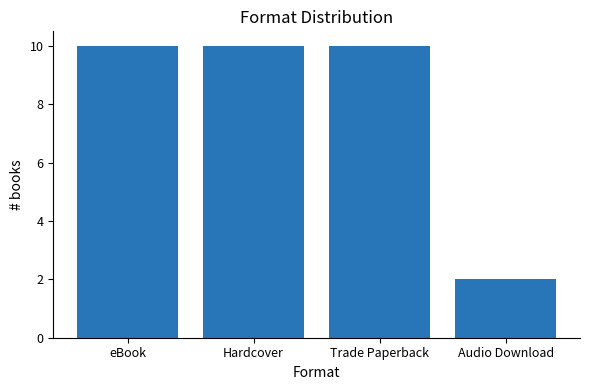

Reading left to right, what are all the values shown in this chart?

10	10	10	2